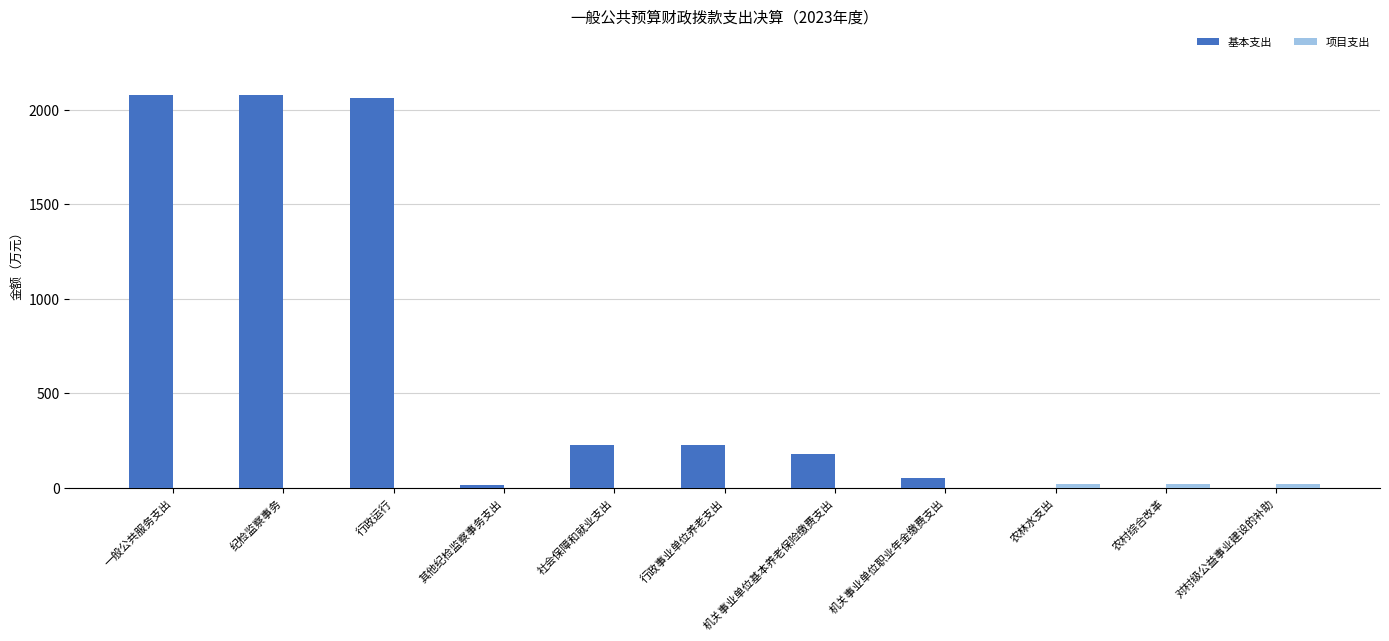

What is the greatest value displayed?

2077.4